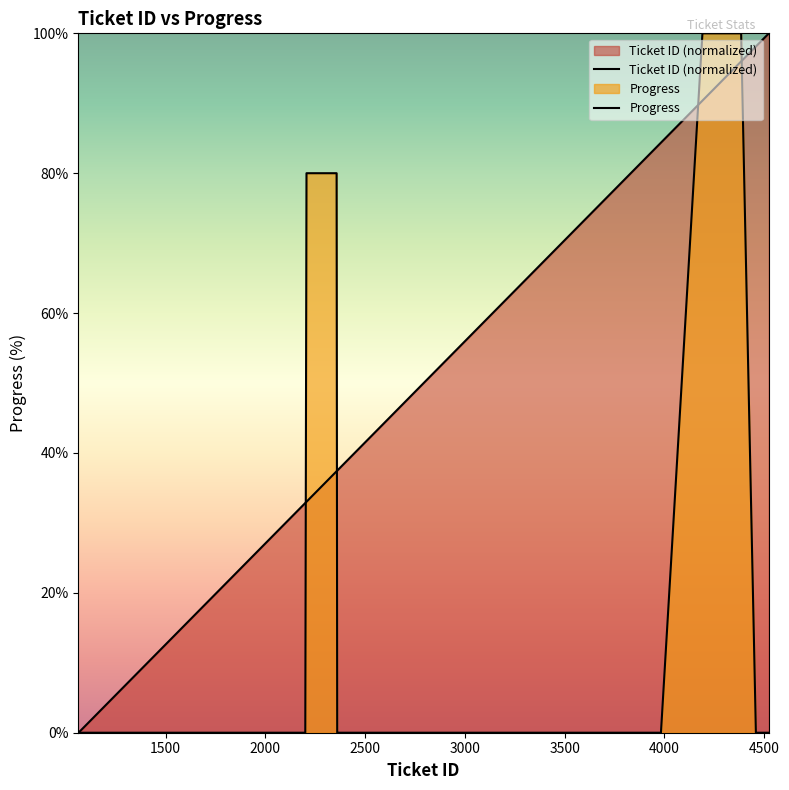

True or false: Ticket ID and Progress intersect in this chart.

True